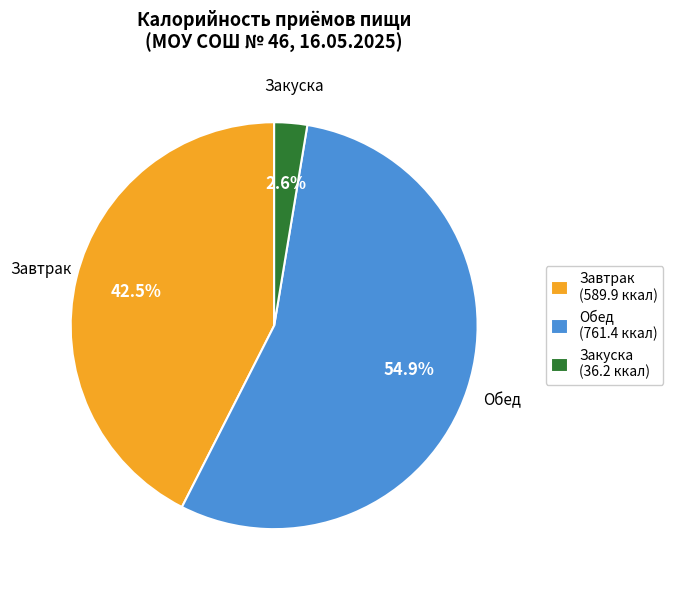

Which has a higher value, Обед (761.4 ккал) or Закуска (36.2 ккал)?

Обед (761.4 ккал)